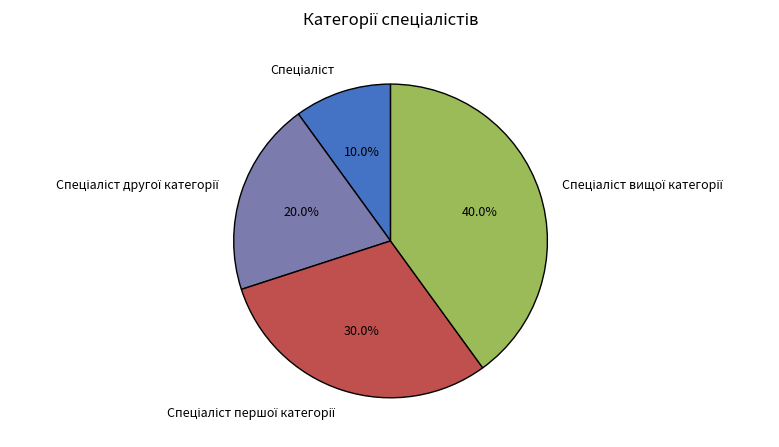

Is there any slice that represents more than half of the pie?

No